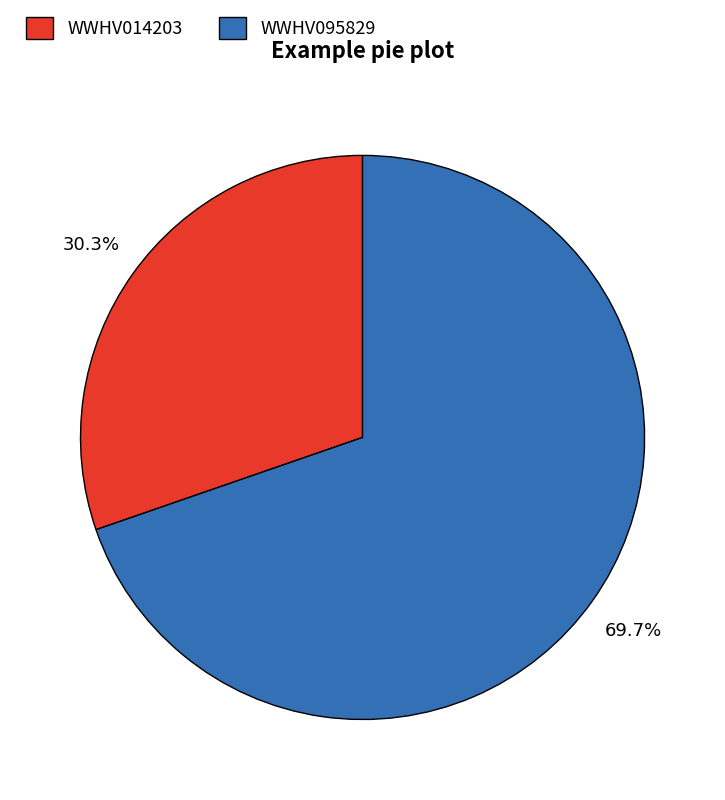

What percentage is the WWHV095829 slice, to the nearest percent?

70%